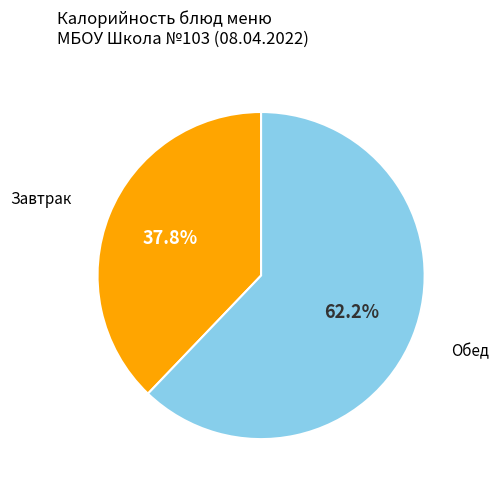

How many segments does this pie chart have?

2